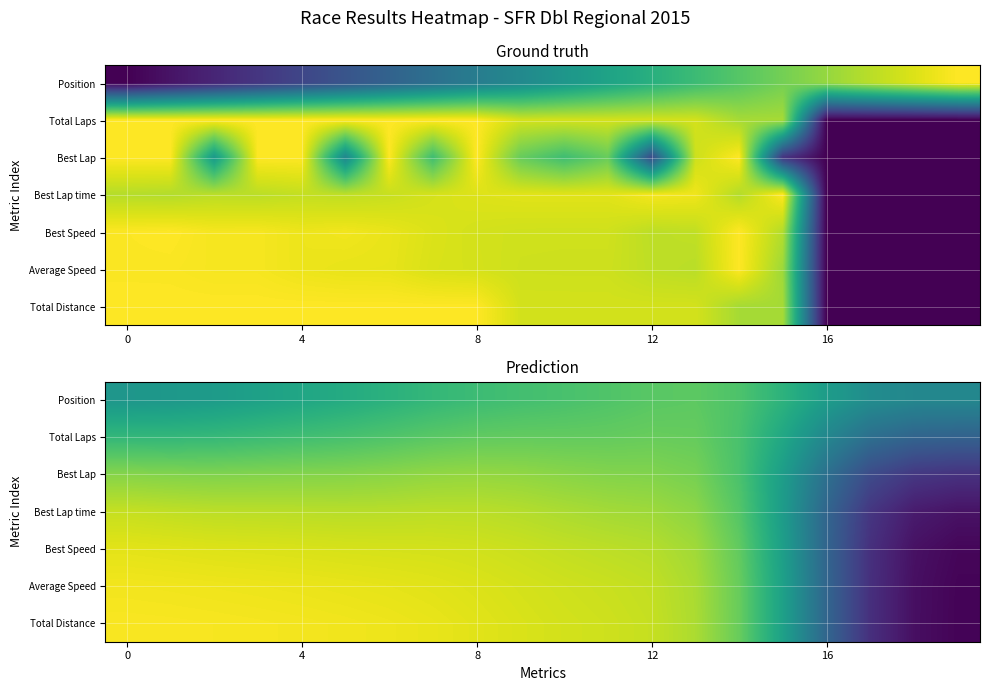

Which series has the largest range (max minus min)?

Total Distance